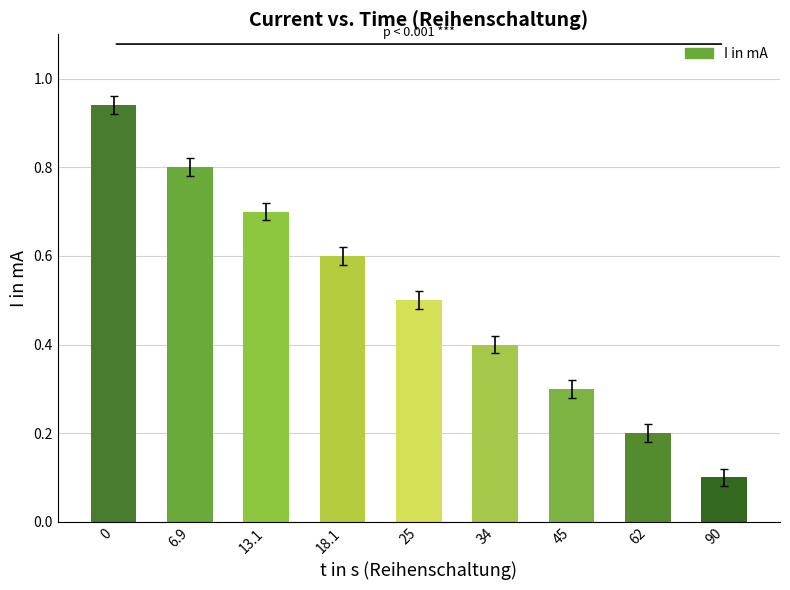

The chart shows a value of 0.4 at 18.1. True or false?

False